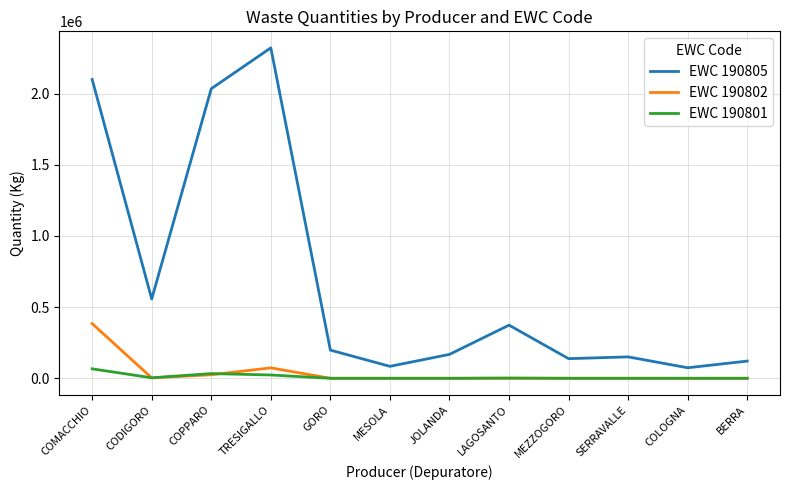

True or false: EWC 190805 and EWC 190801 intersect in this chart.

False